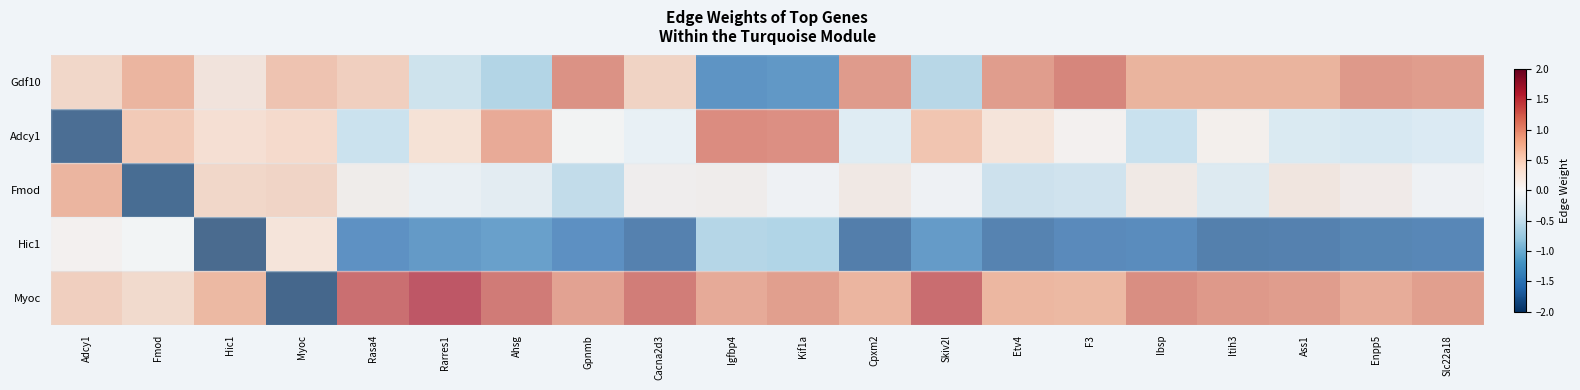

At which category does the chart reach its minimum across all series?

Myoc